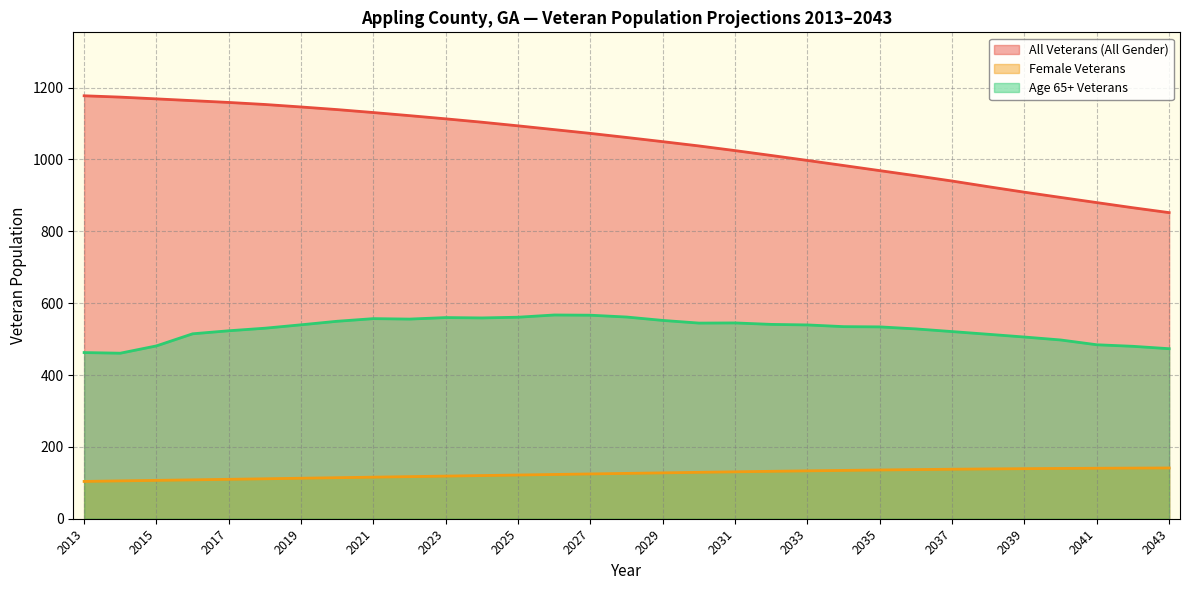

What is the lowest value of the Age 65+ Veterans series?

460.8